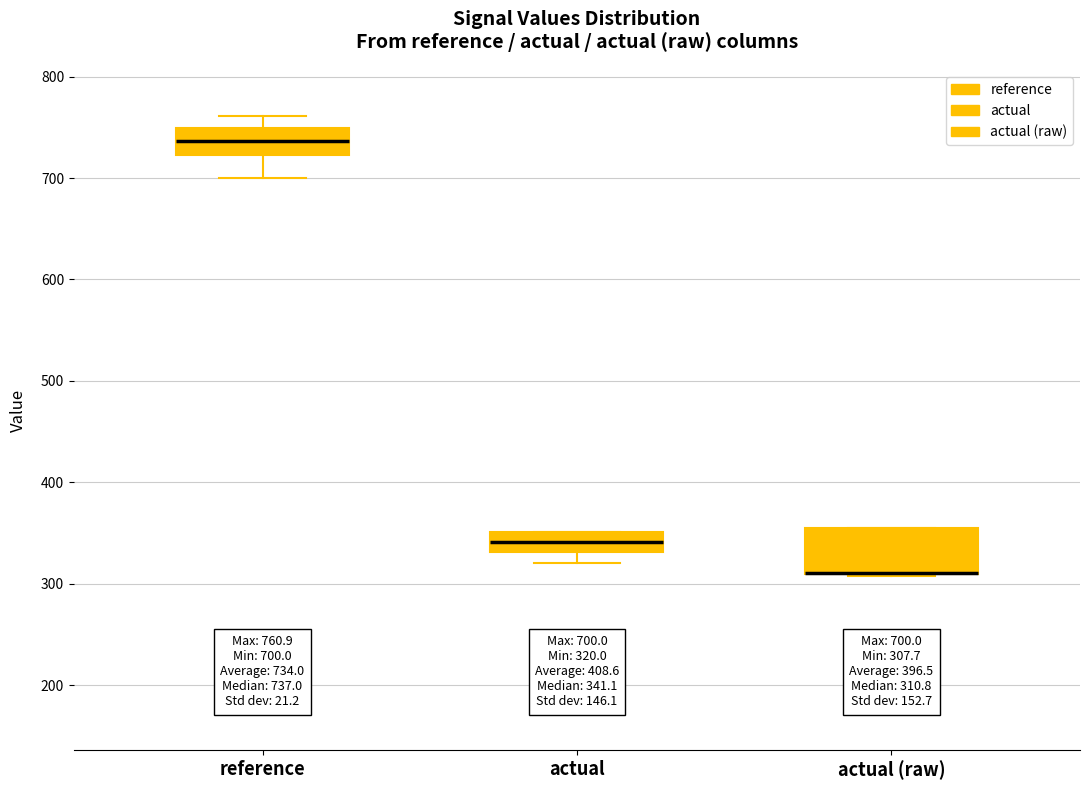

Which box is the tallest, from its lower edge to its upper edge?

actual (raw)